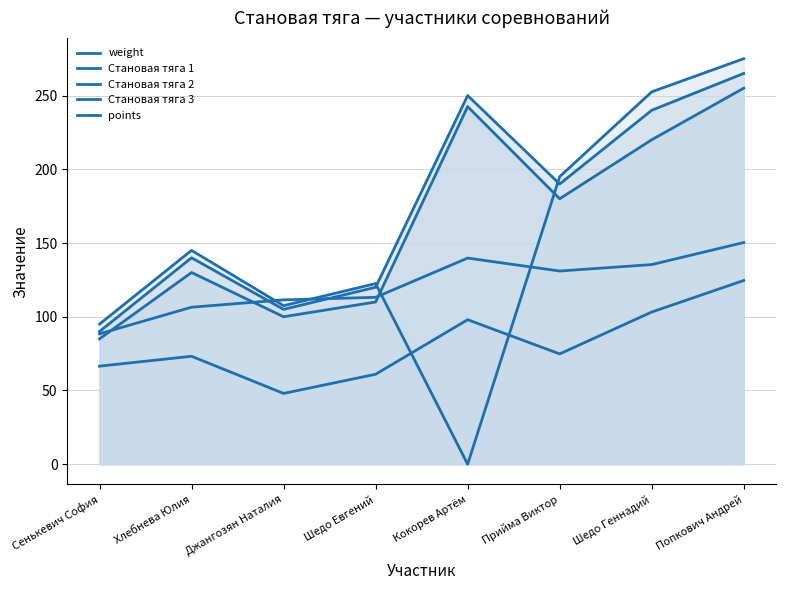

Does the chart have visible grid lines?

Yes